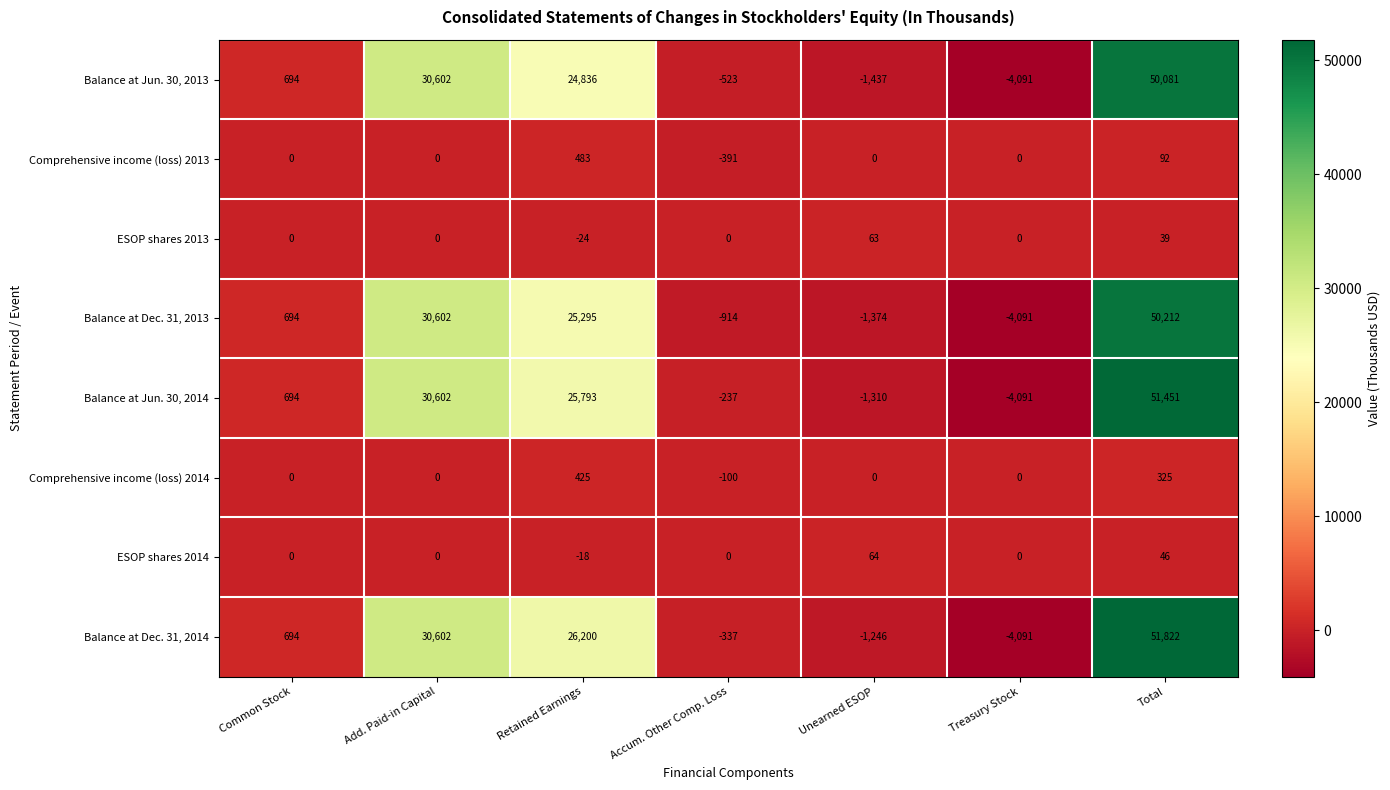

The value of Balance at Dec. 31, 2013 at Accum. Other Comp. Loss is -1522. True or false?

False